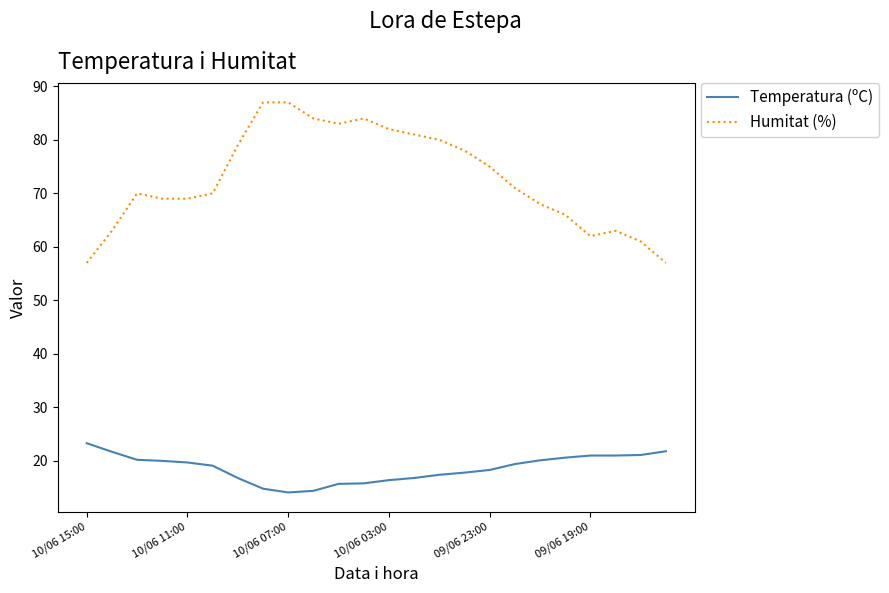

List the series in order of their peak value, highest first.

Humitat (%), Temperatura (ºC)